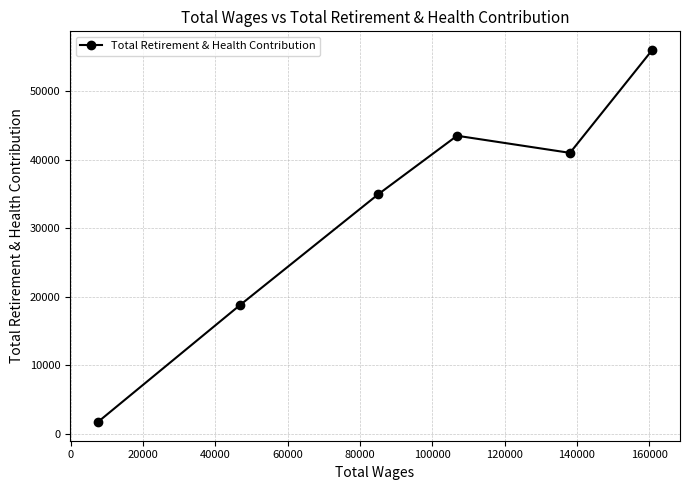

How many interior local peaks (higher than both neighbors) does the data have?

1